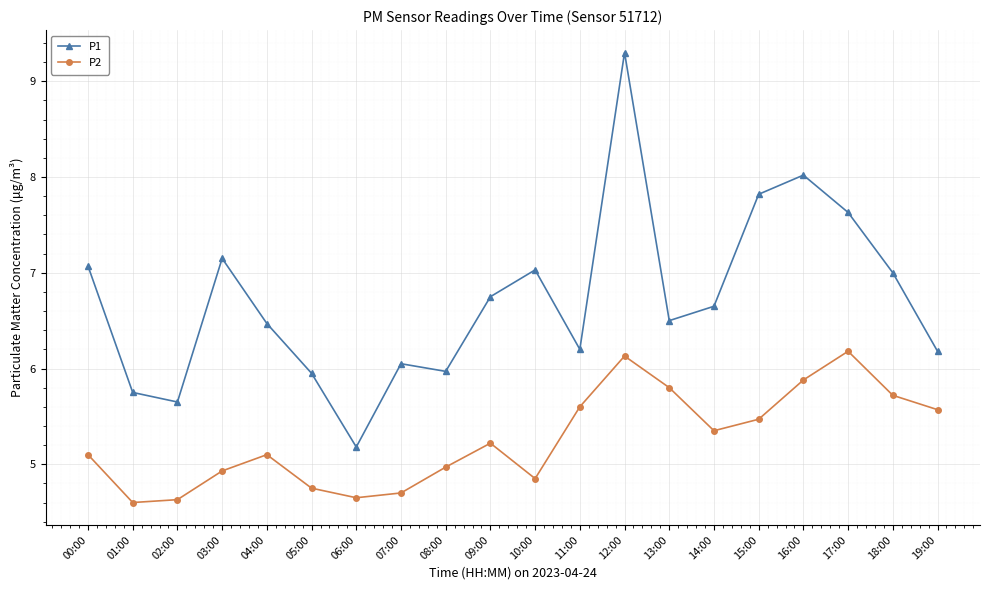

How many data points in P2 are less than 5?

8